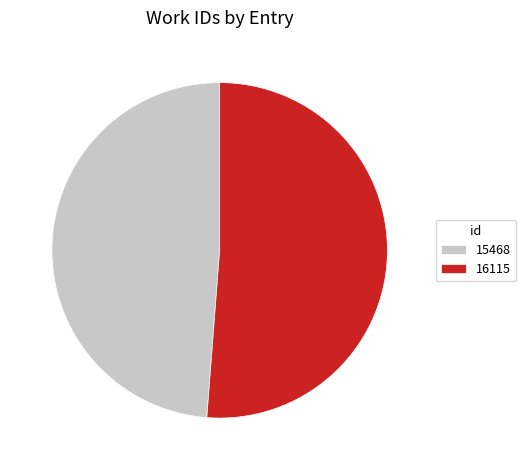

Rank the categories by value from highest to lowest.

16115, 15468